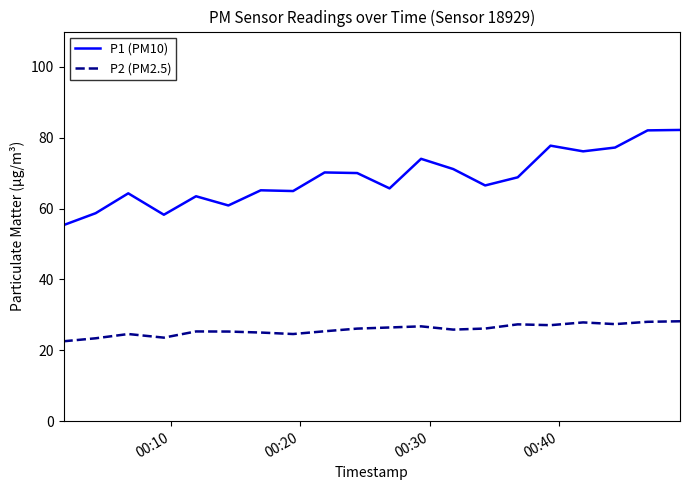

Which series has the largest range (max minus min)?

P1 (PM10)